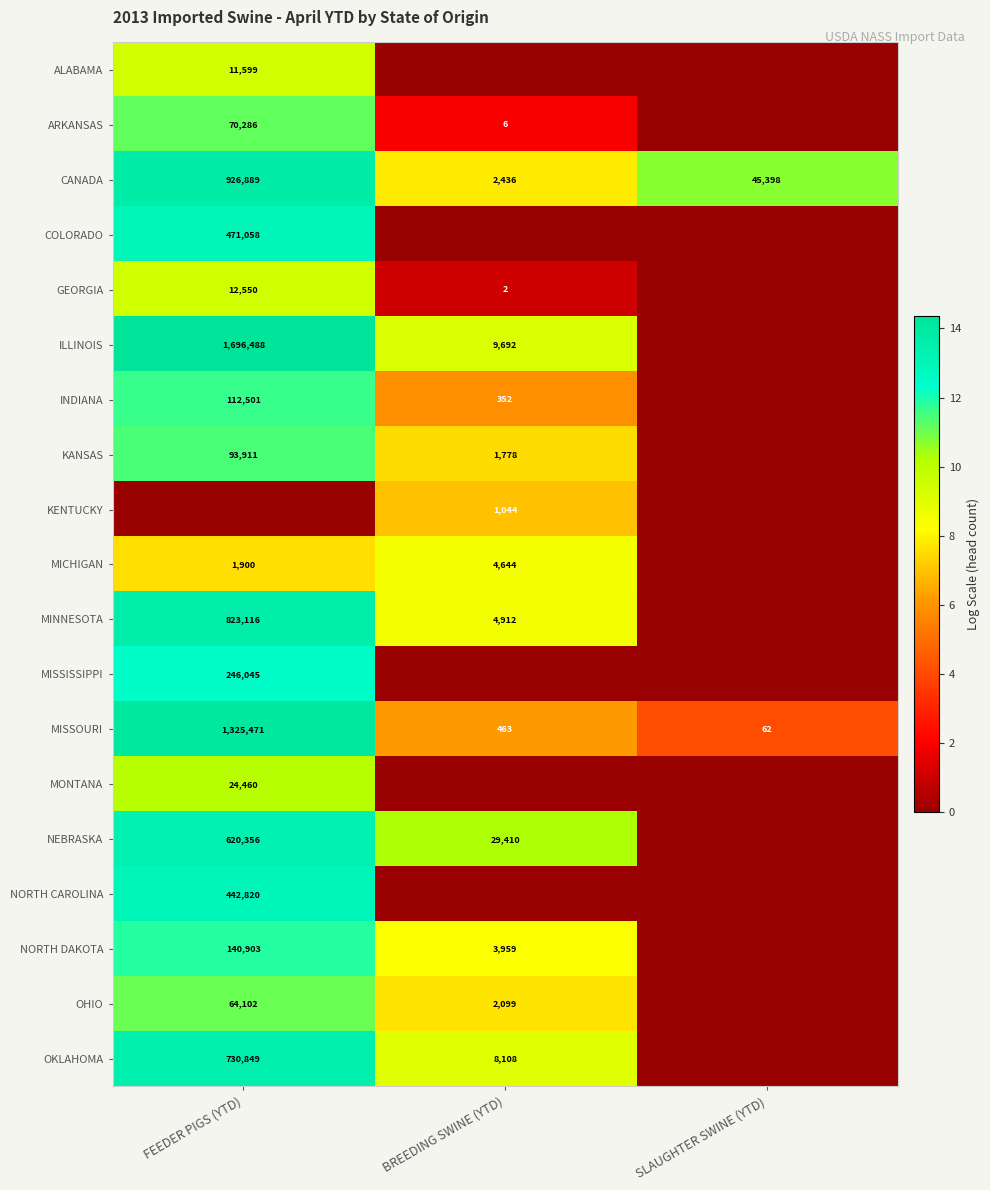

True or false: OKLAHOMA has a value of 8108 at BREEDING SWINE (YTD).

True